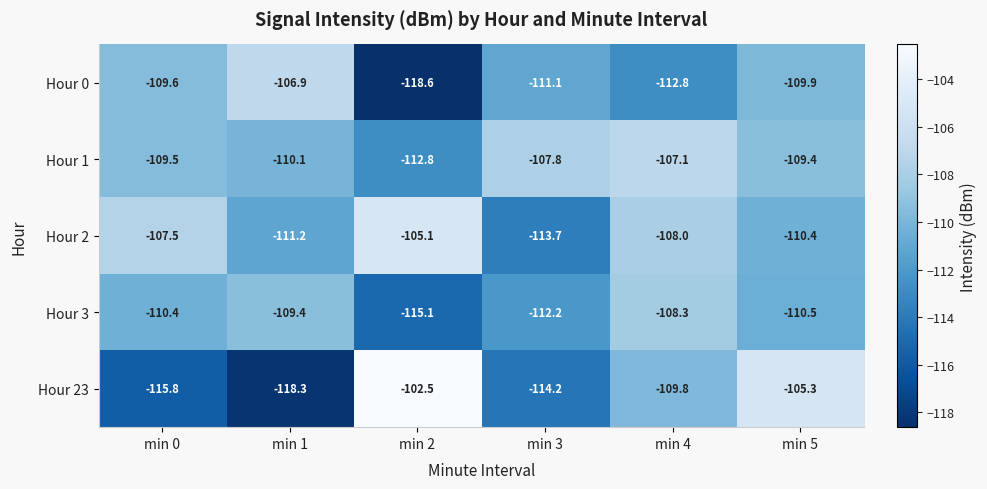

Is it true that Hour 0 equals -166.5 at min 0?

False